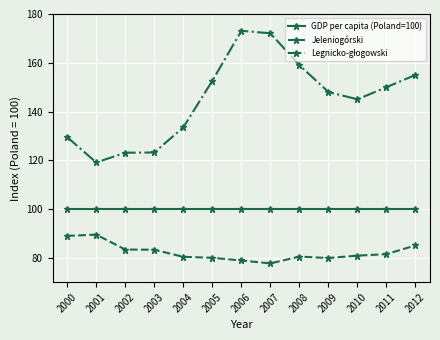

The value of Jeleniogórski at 2000 is 89.0. True or false?

True